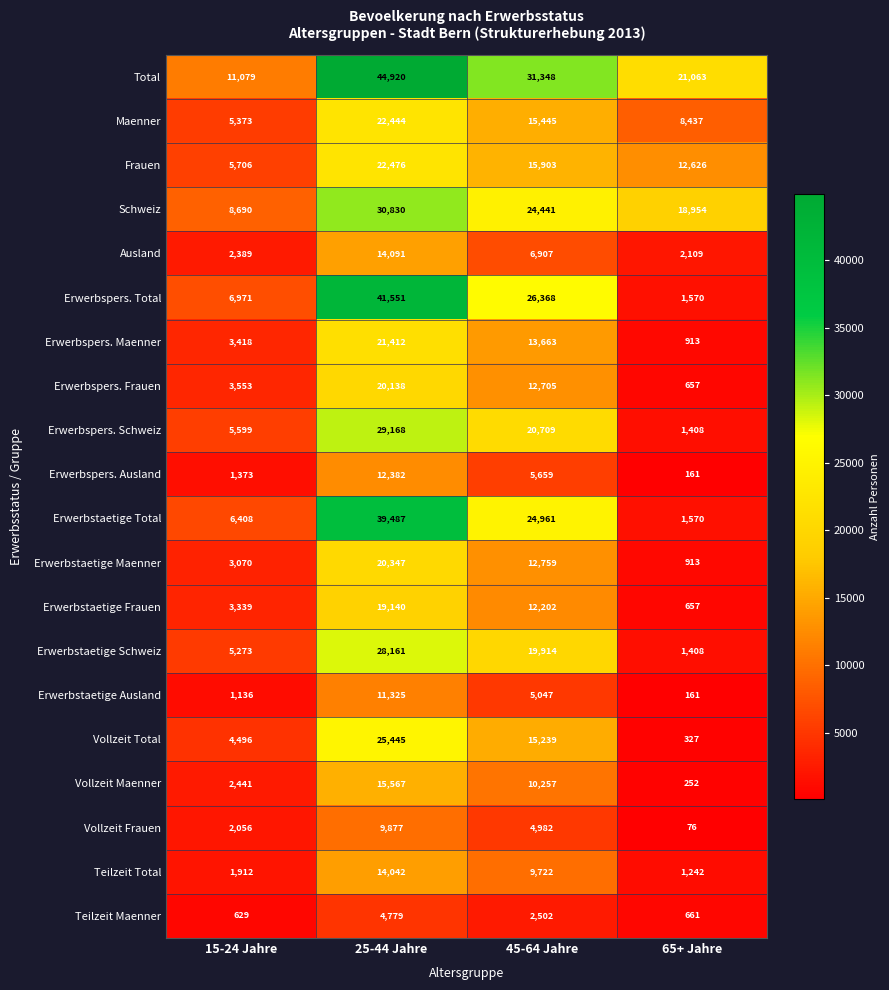

True or false: Frauen has a value of 24783 at 45-64 Jahre.

False